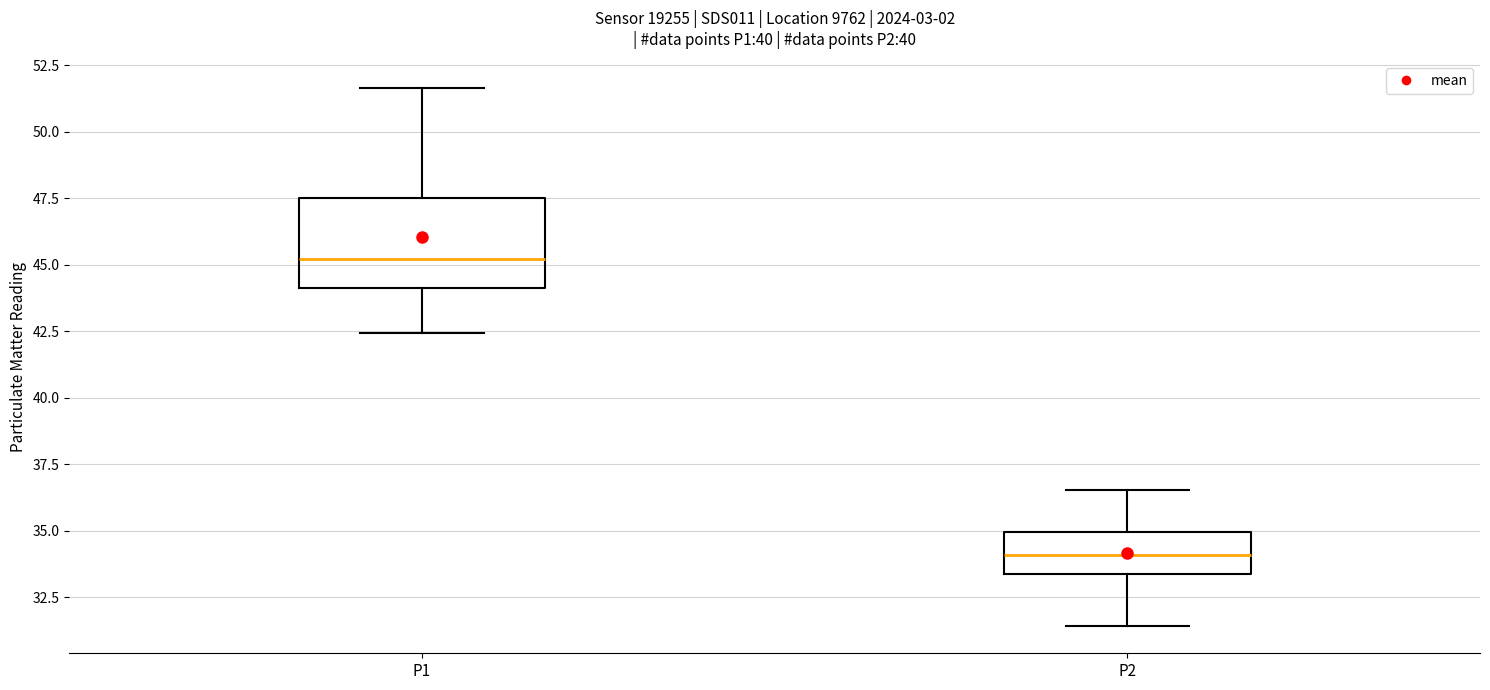

Where does the median line of the box for P2 sit on the y-axis? The values are not printed on the chart, so give them approximately, as read against the axis.

34.0